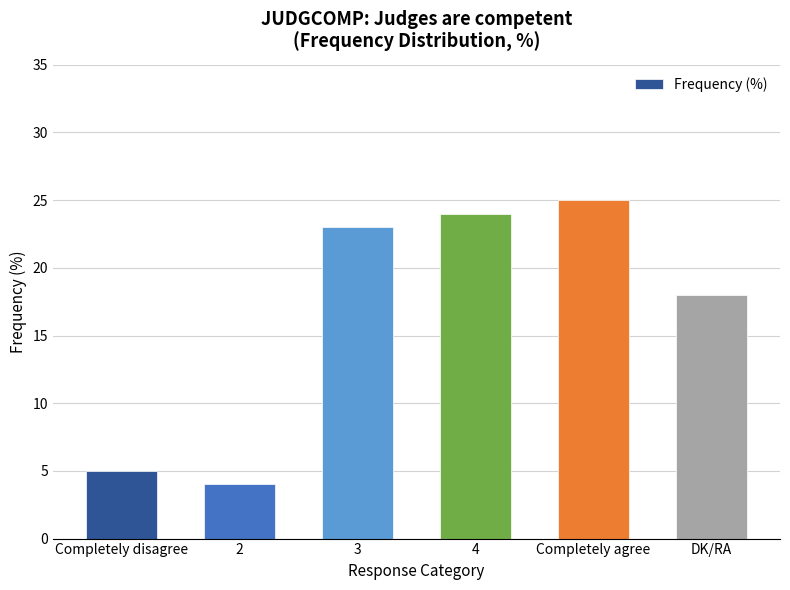

What is the minimum value shown in the chart?

4